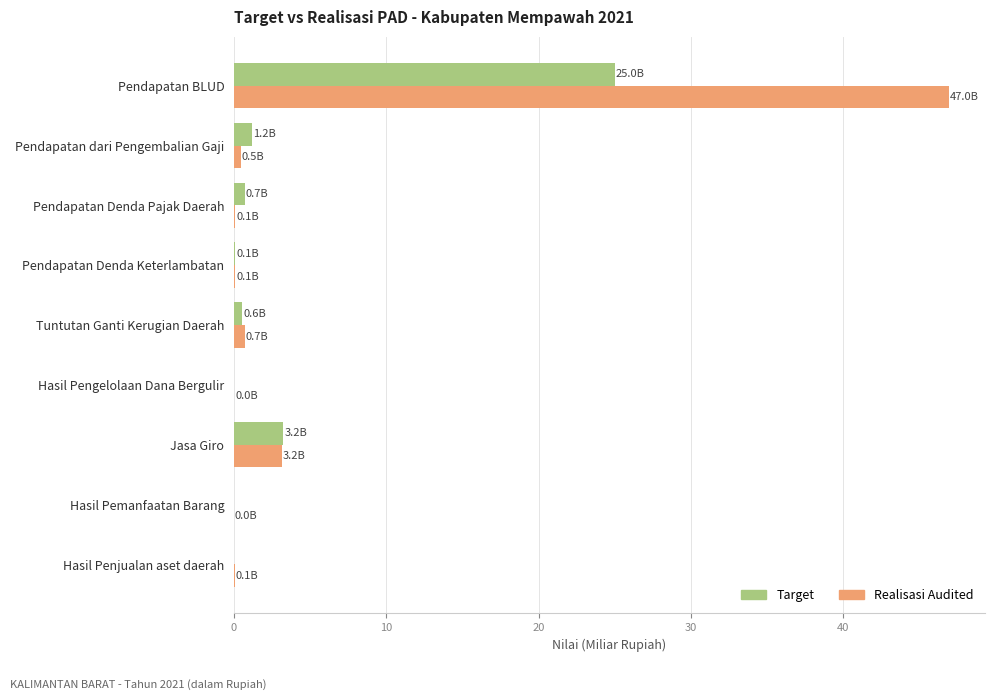

Is it true that Target equals 10.7 at Hasil Pengelolaan Dana Bergulir?

False